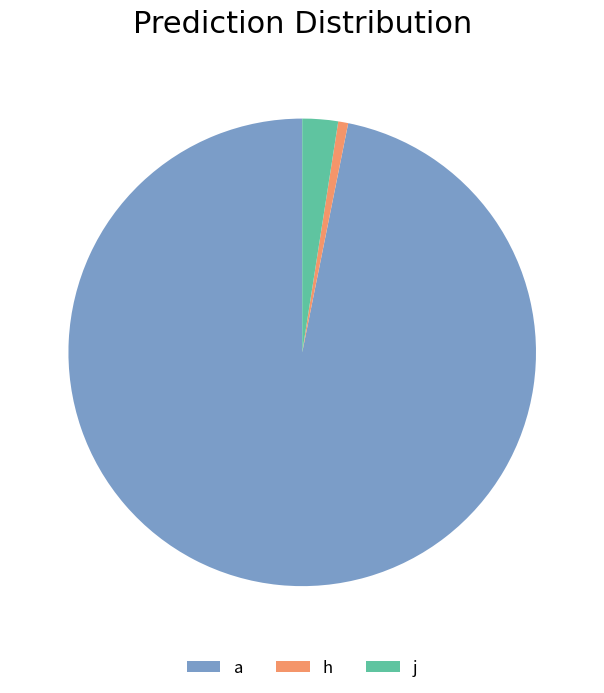

The j slice represents 10% of the pie. True or false?

False